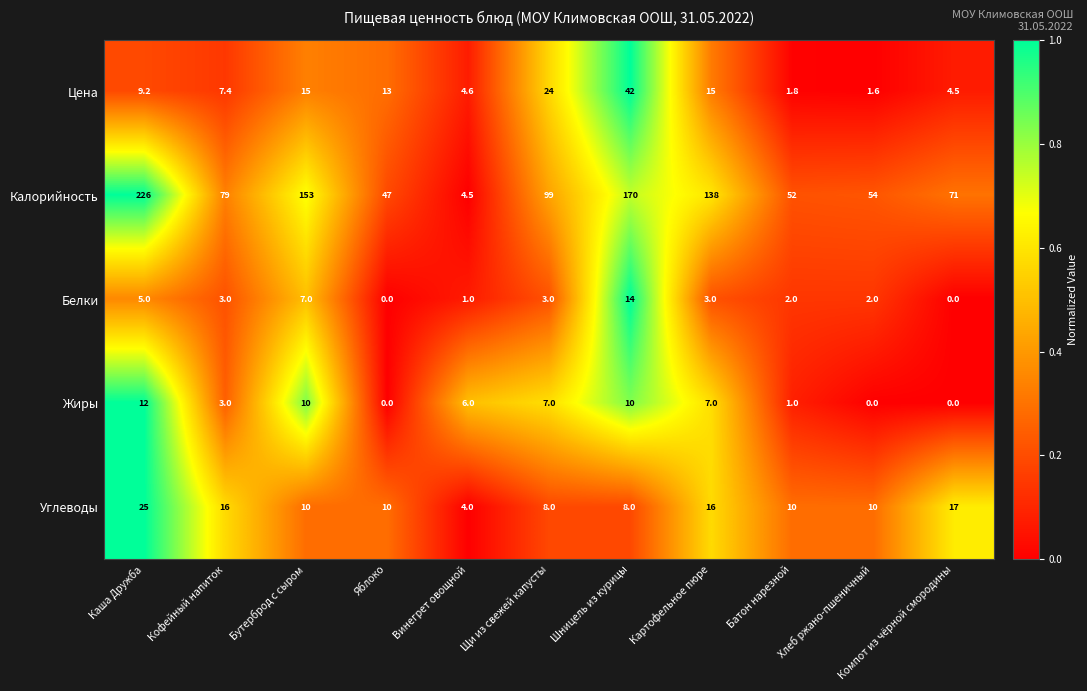

Which series has the largest range (max minus min)?

Калорийность